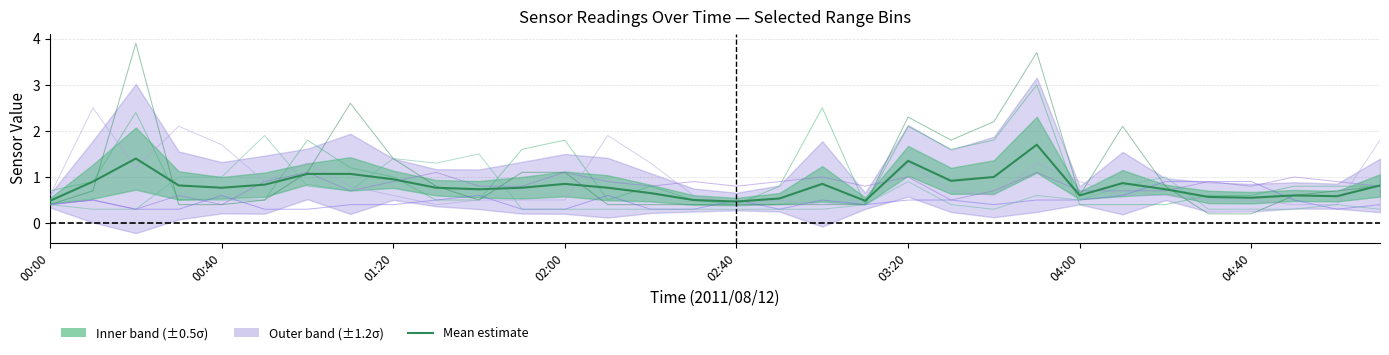

Approximately how many times larger is the value at 30 compared to 22?

0.6